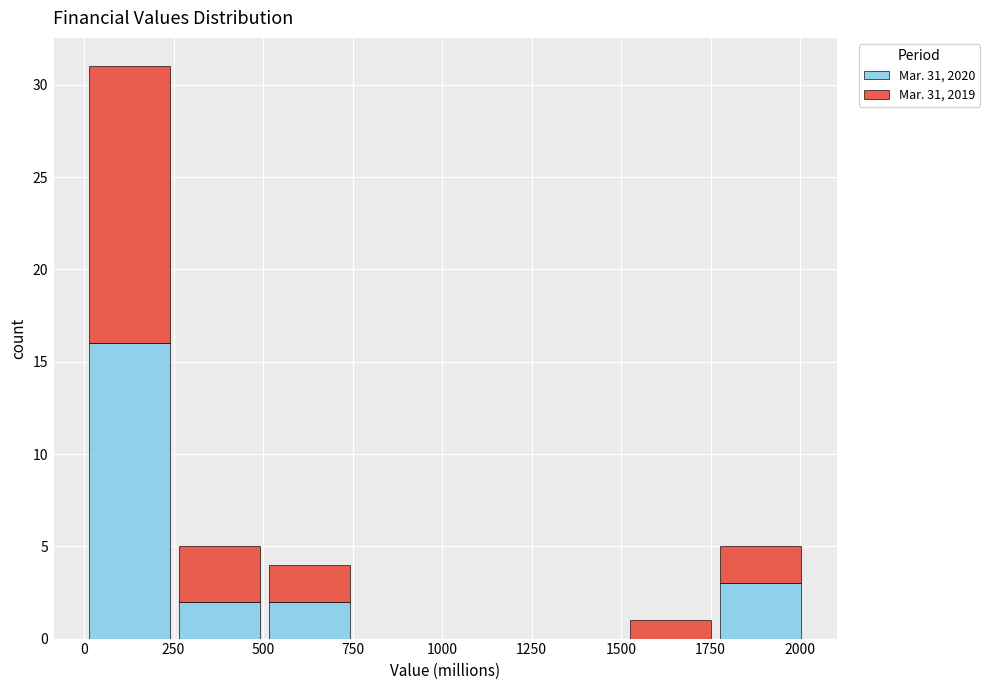

Reading left to right, list every stacked bar in this chart as the range it spans on the x-axis followed by its total height. Neither the bar edges nor the heights are printed on the chart, so give them approximately, as read against the axes.

0 to 250: 31
250 to 500: 5
500 to 750: 4
750 to 1000: 0
1000 to 1250: 0
1250 to 1500: 0
1500 to 1750: 1
1750 to 2000: 5